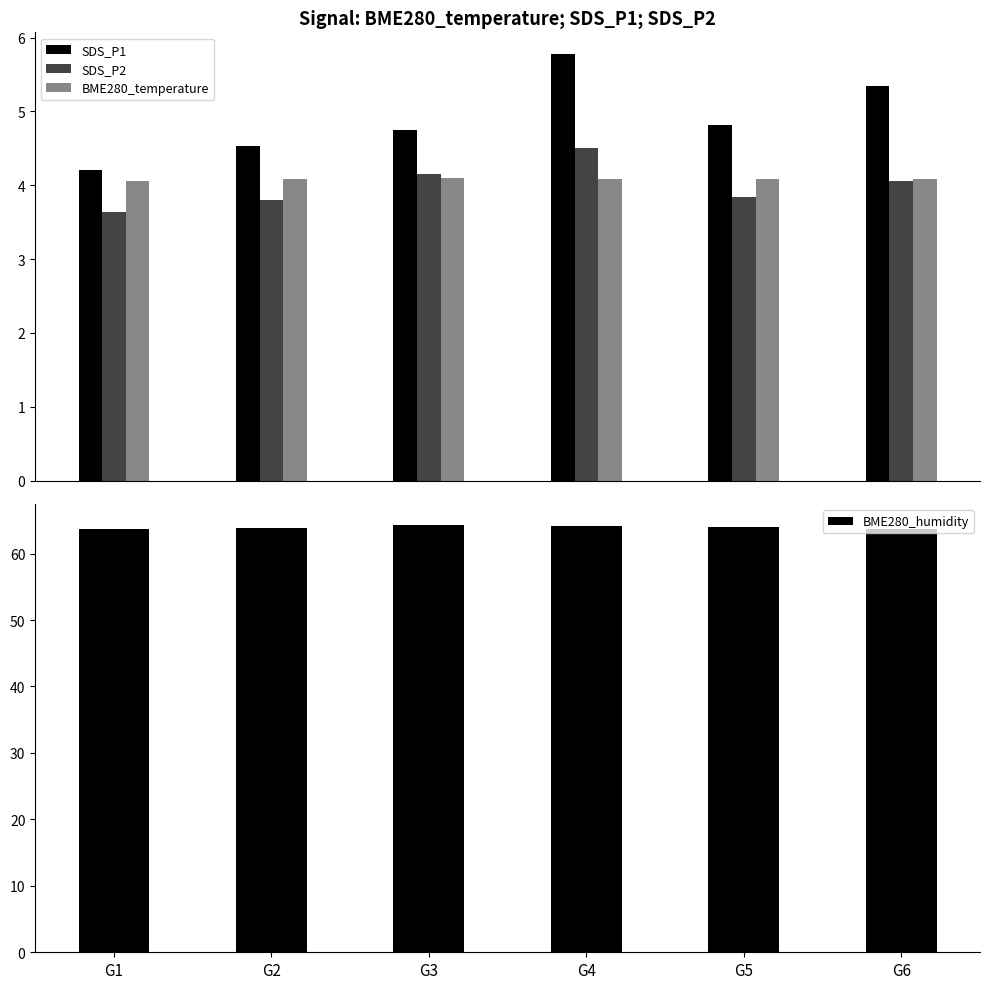

What is the sum of the SDS_P2 values at G2 and G5?

7.6